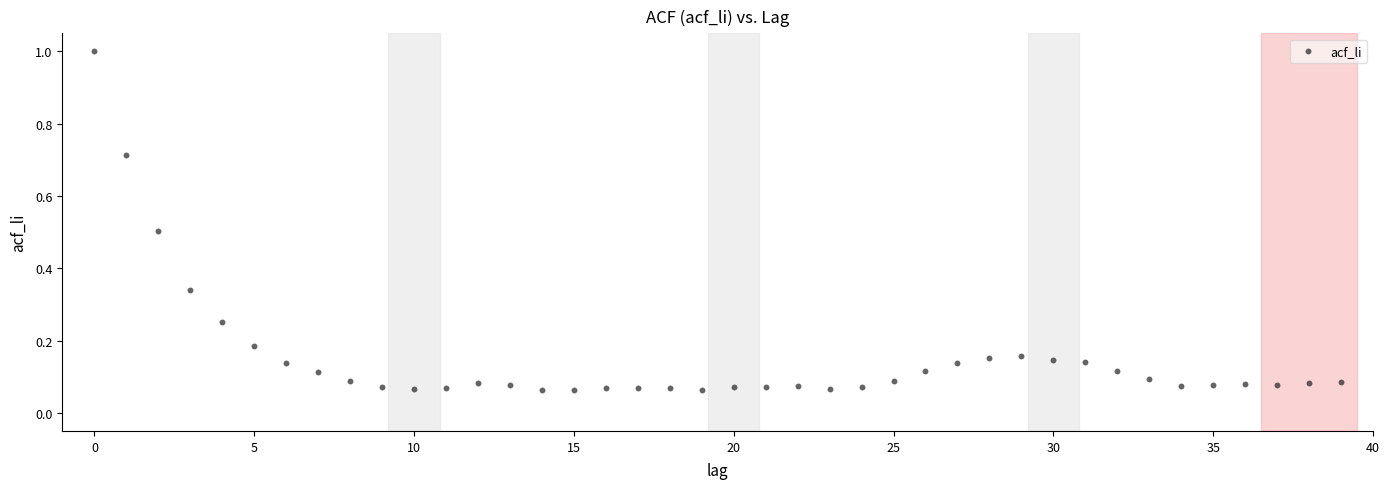

What is the range of Y values (max minus min)?

0.9